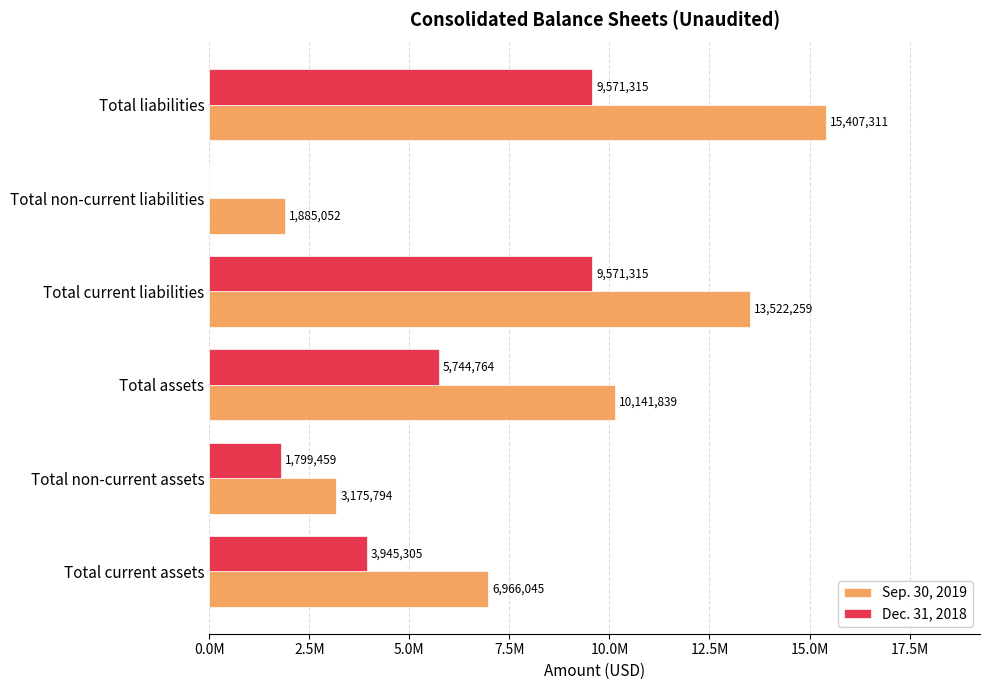

What are all the series names shown in the legend?

Sep. 30, 2019, Dec. 31, 2018